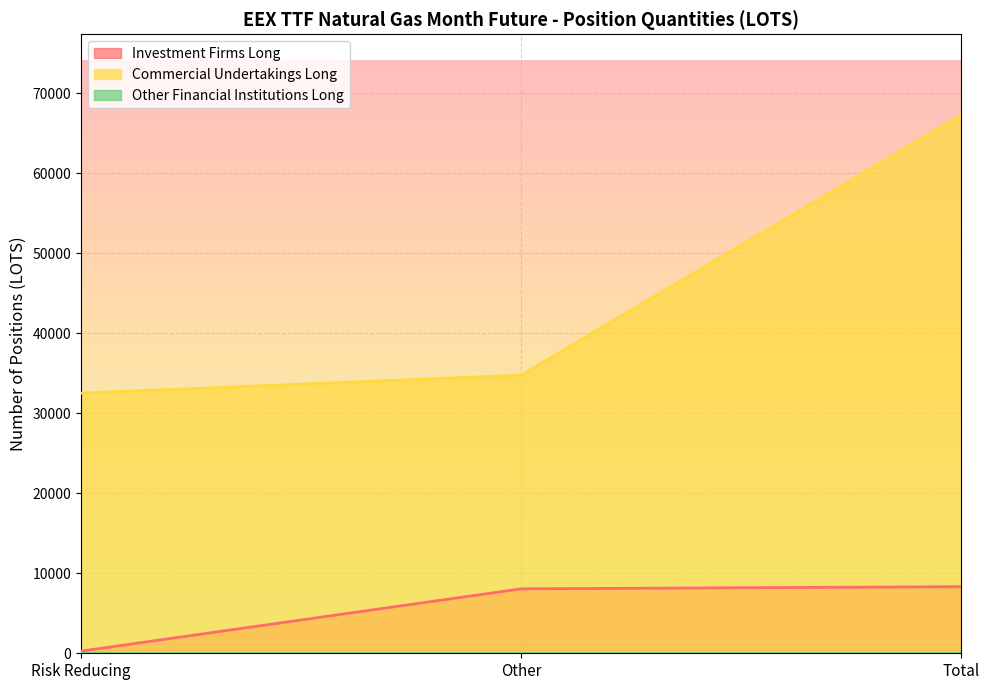

Where is Commercial Undertakings Long nearest to the value 49912?

Other